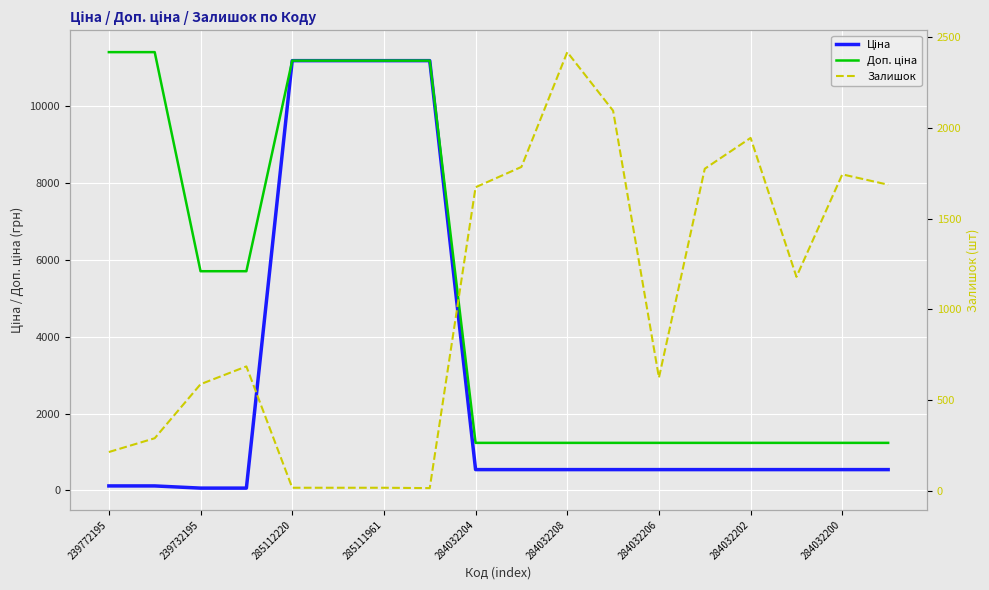

Is it true that Залишок equals 2770.6 at 13?

False